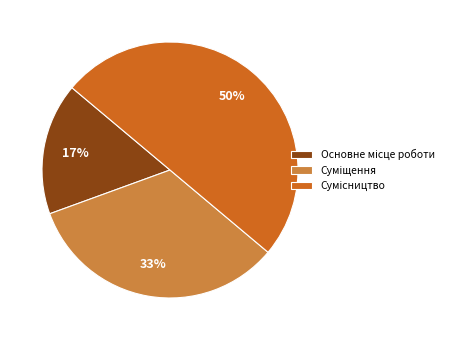

To the nearest percent, what is the difference between the largest and smallest slice percentages?

33%